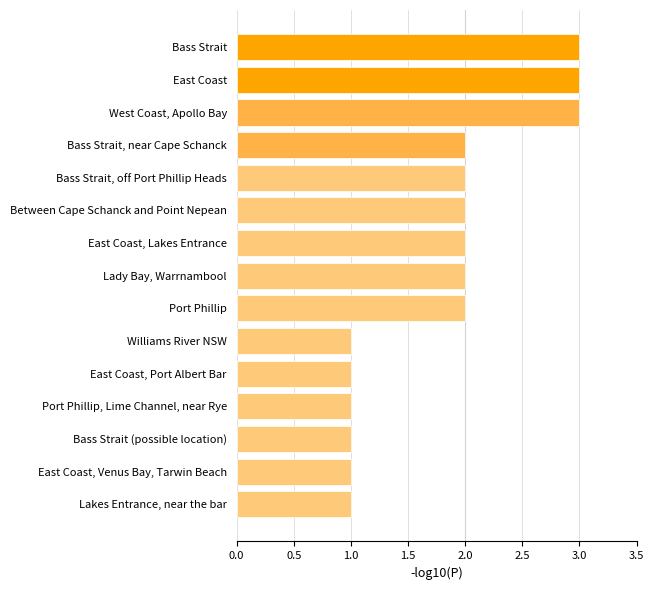

Reading bottom to top, extract all data points from this chart.

Lakes Entrance, near the bar=1	East Coast, Venus Bay, Tarwin Beach=1	Bass Strait (possible location)=1	Port Phillip, Lime Channel, near Rye=1	East Coast, Port Albert Bar=1	Williams River NSW=1	Port Phillip=2	Lady Bay, Warrnambool=2	East Coast, Lakes Entrance=2	Between Cape Schanck and Point Nepean=2	Bass Strait, off Port Phillip Heads=2	Bass Strait, near Cape Schanck=2	West Coast, Apollo Bay=3	East Coast=3	Bass Strait=3